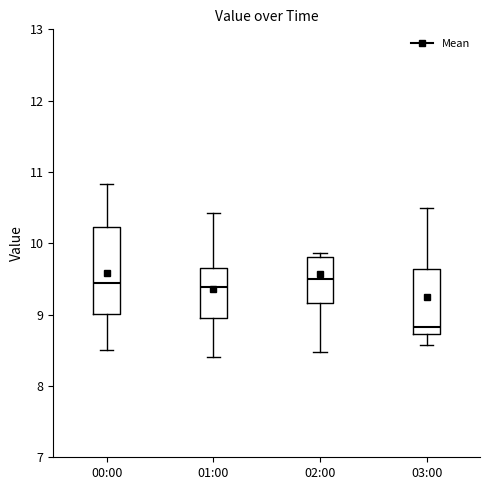

Which box is the tallest, from its lower edge to its upper edge?

00:00